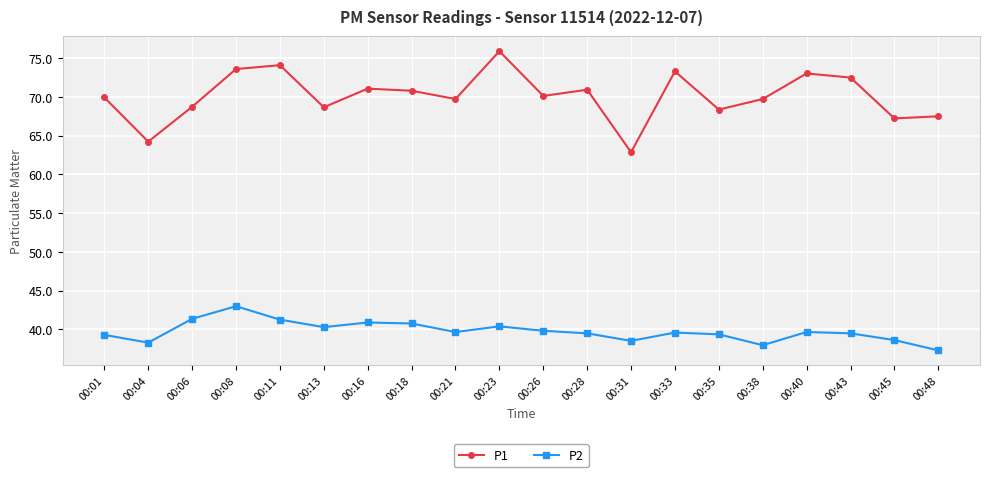

List the series in order of their peak value, highest first.

P1, P2